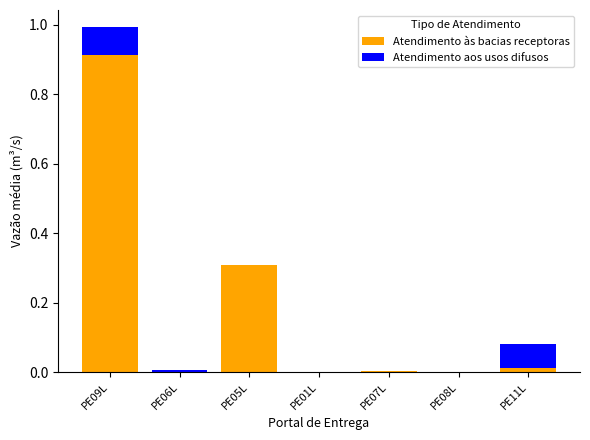

The value of Atendimento às bacias receptoras at PE06L is 0.0. True or false?

True